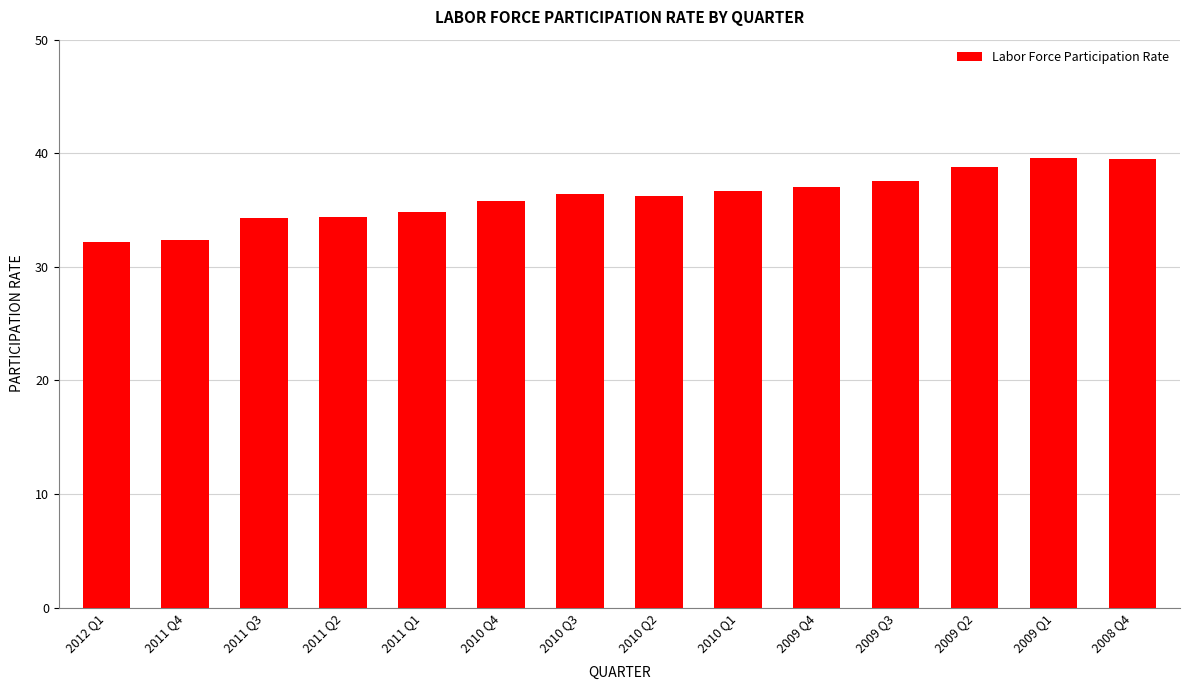

The value at 2011 Q3 is 34.3. True or false?

True